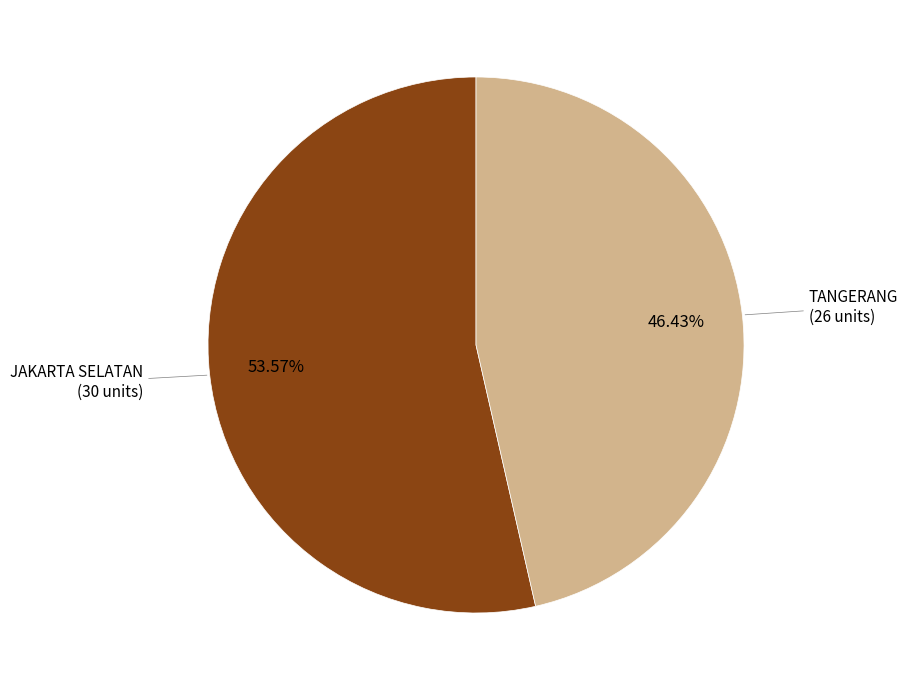

Does any single category account for the majority?

Yes